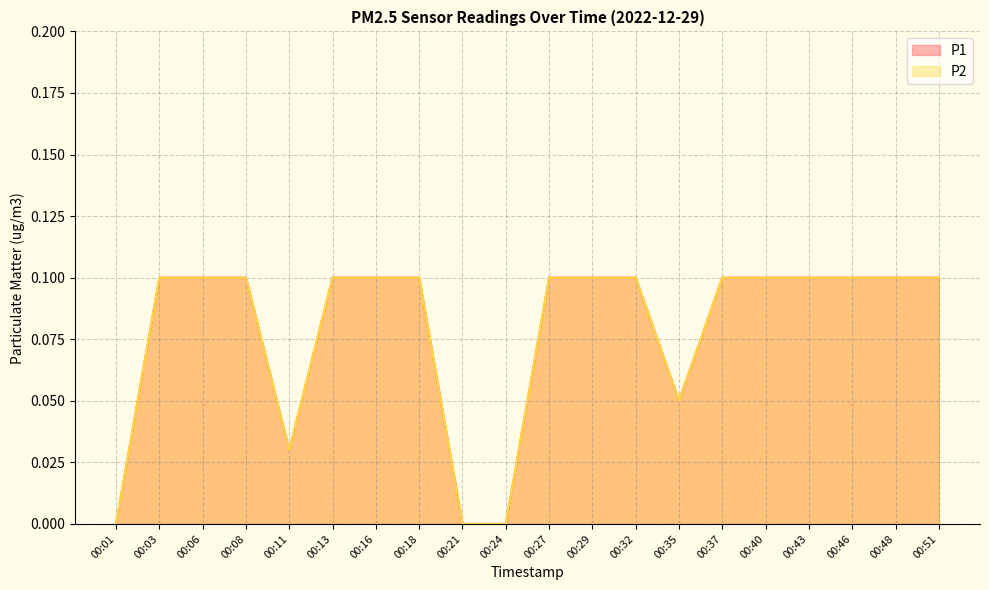

Which category has the lowest value across all series?

00:01